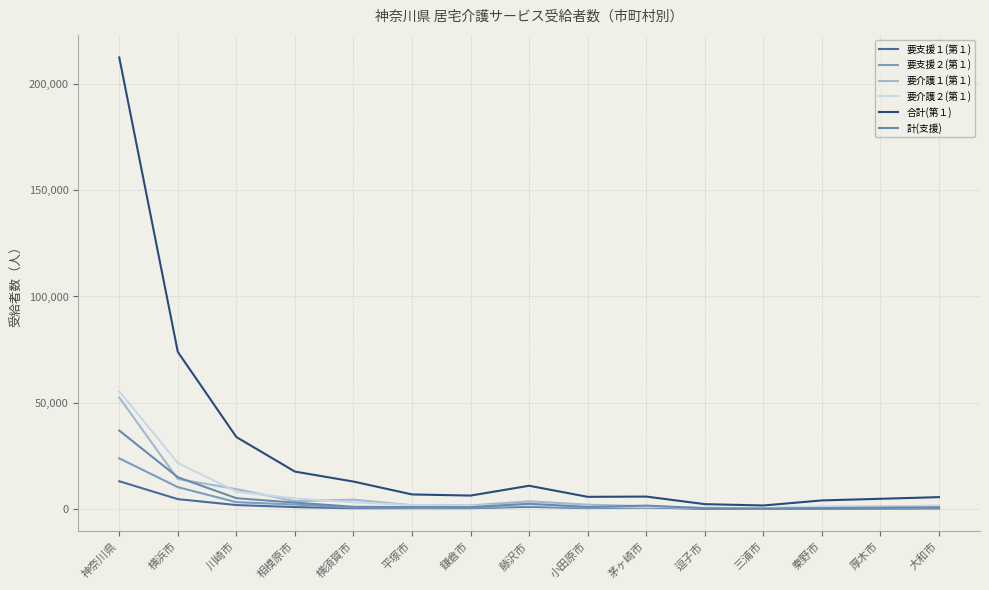

Where is the first local minimum for 要介護１(第１)?

相模原市